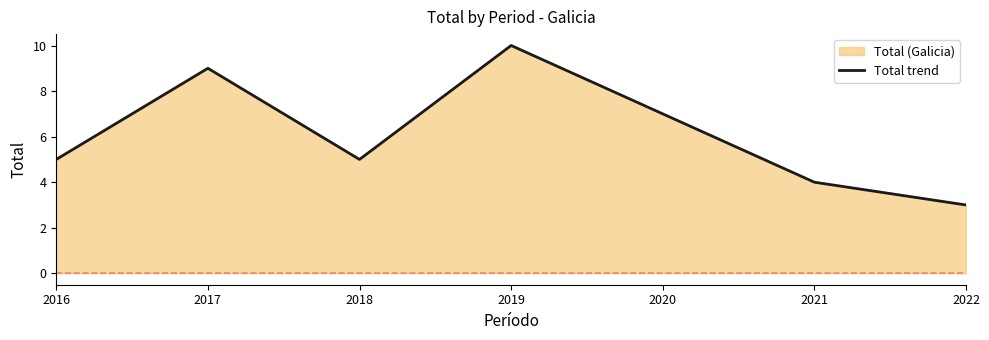

True or false: there are more than 0 points higher than both neighbors.

True